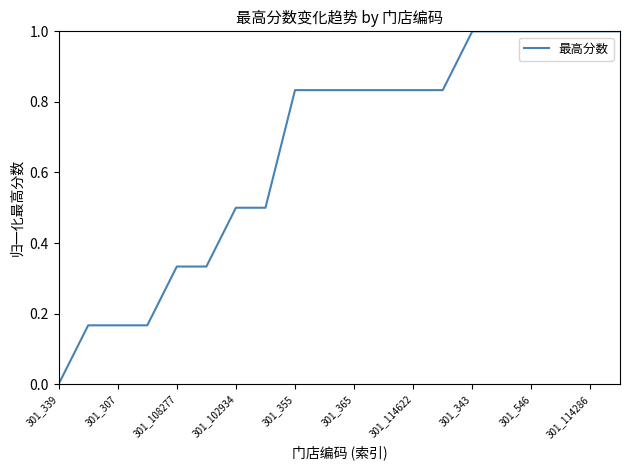

What is the difference between the maximum and minimum values?

1.0